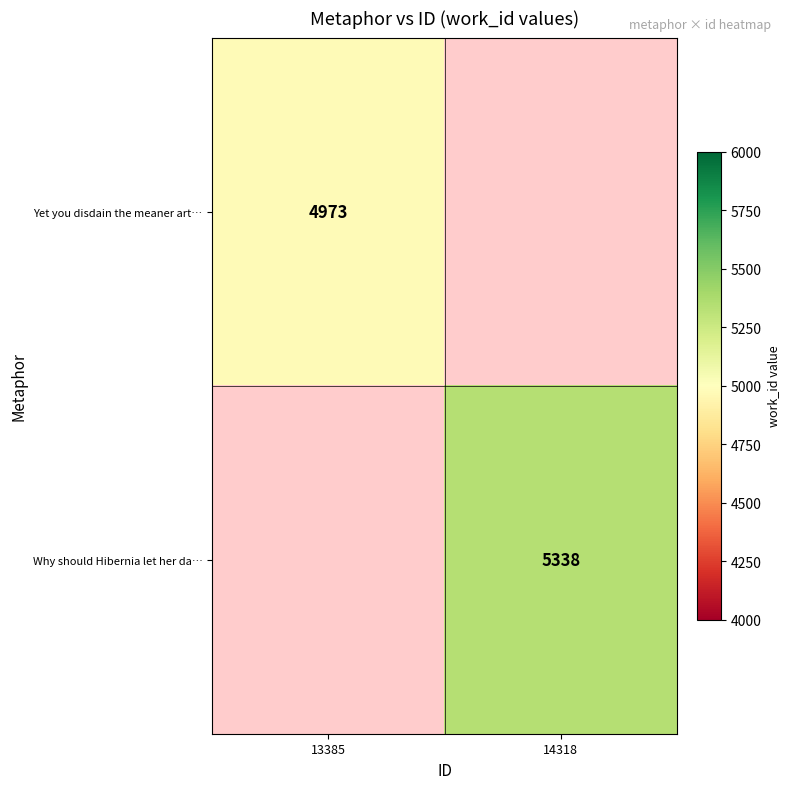

The Why should Hibernia let her da… series shows 5338 at 14318. True or false?

True